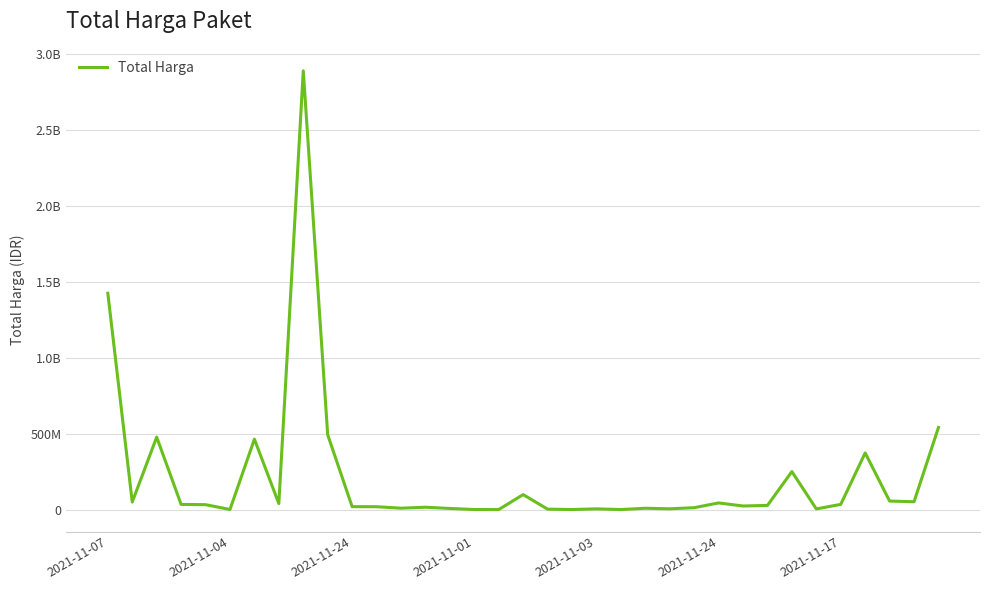

What is the label of the 18th point from the left?

17